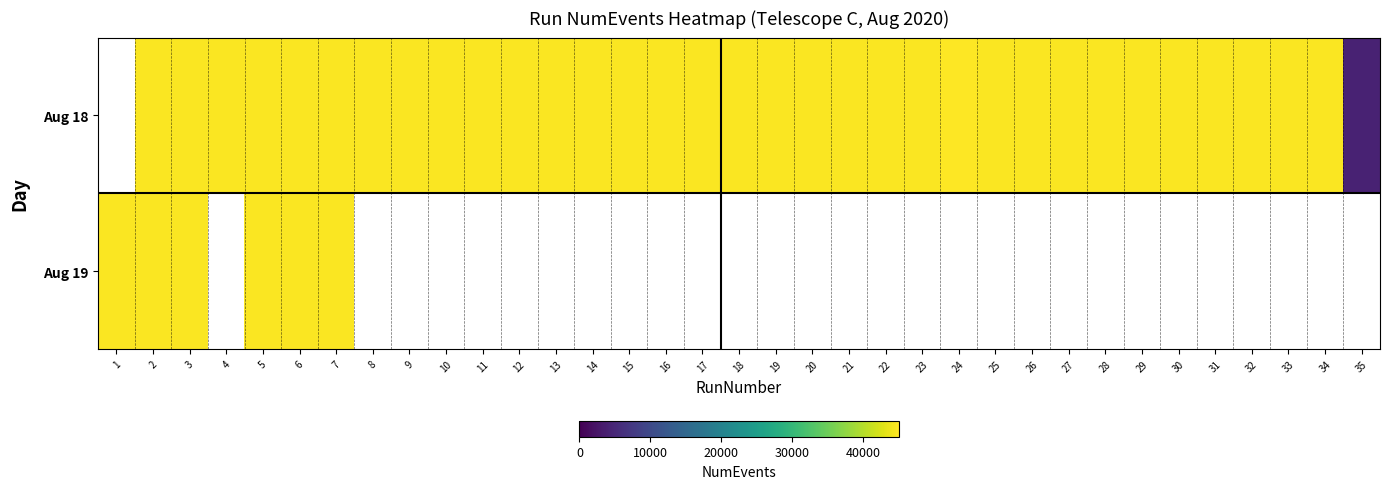

How many data points in Aug 18 are above 44775?

17